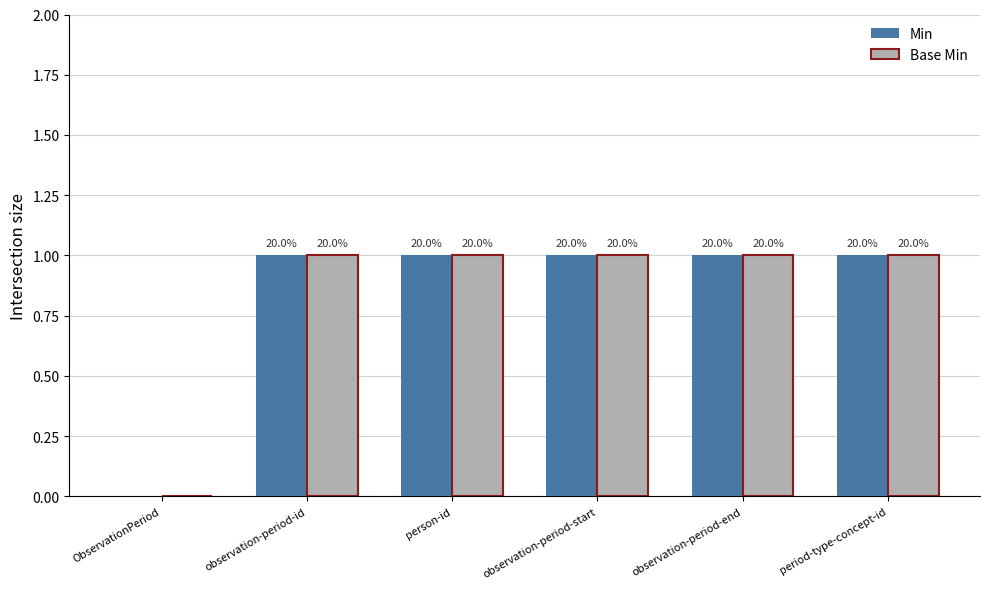

What is the difference between the second highest and minimum values in the Min series?

1